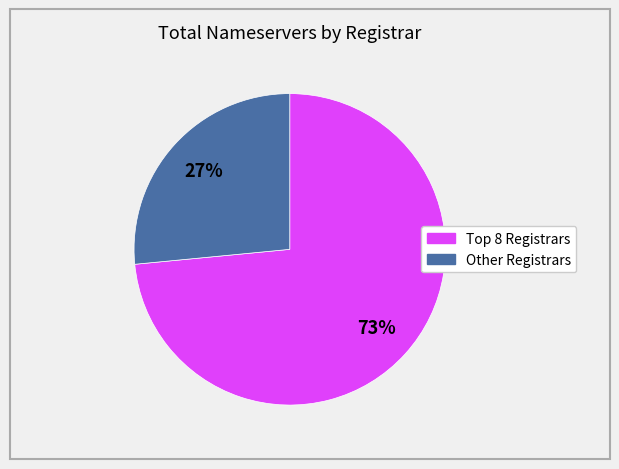

Does any single category account for the majority?

Yes